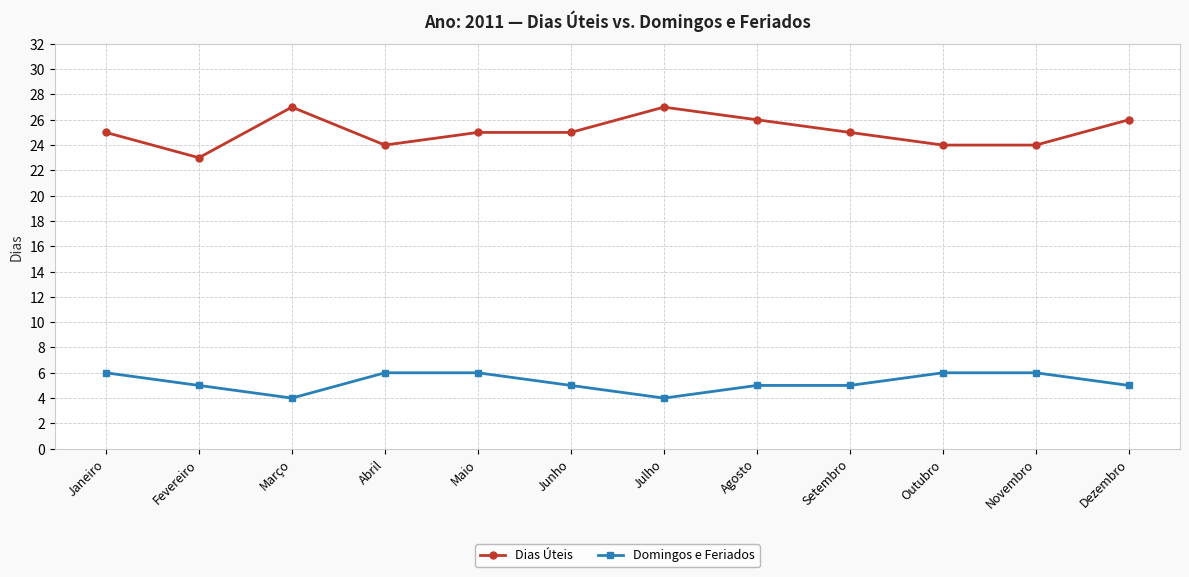

The value of Domingos e Feriados at Julho is 7. True or false?

False